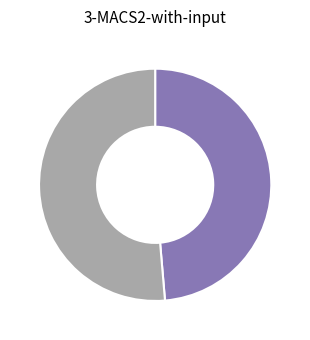

Is there a majority slice in this chart?

Yes